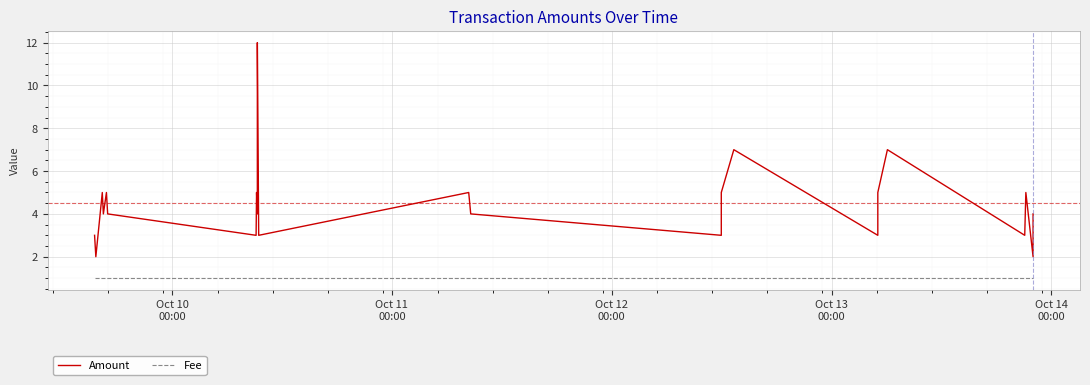

Which series has the largest range (max minus min)?

Amount